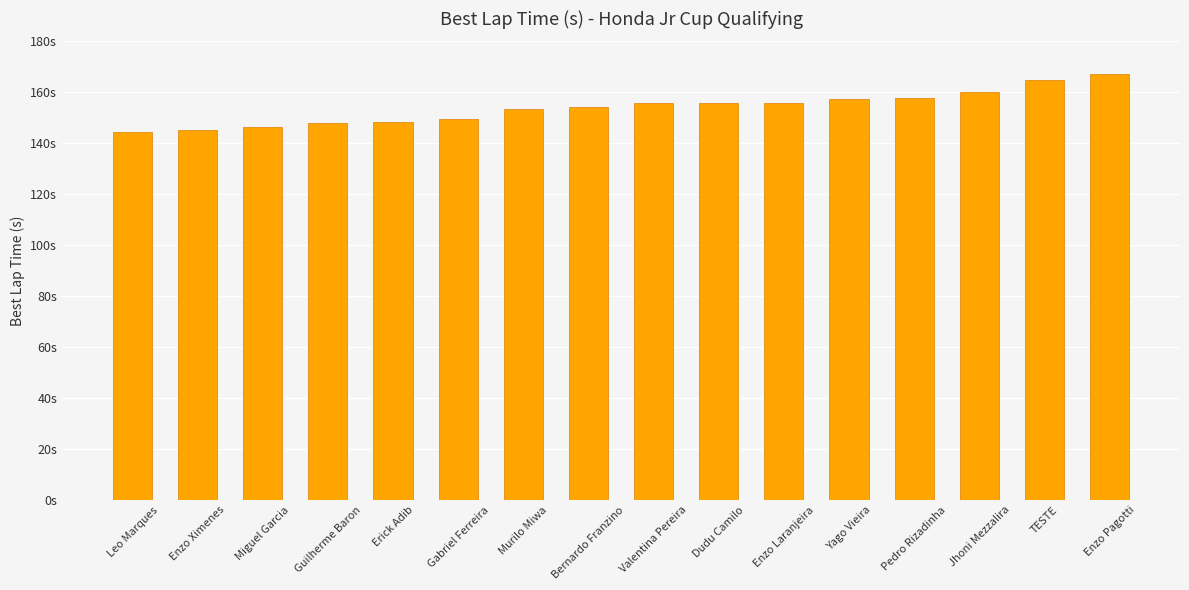

Rank the categories by value from highest to lowest.

Enzo Pagotti, TESTE, Jhoni Mezzalira, Pedro Rizadinha, Yago Vieira, Enzo Laranjeira, Dudu Camilo, Valentina Pereira, Bernardo Franzino, Murilo Miwa, Gabriel Ferreira, Erick Adib, Guilherme Baron, Miguel Garcia, Enzo Ximenes, Leo Marques